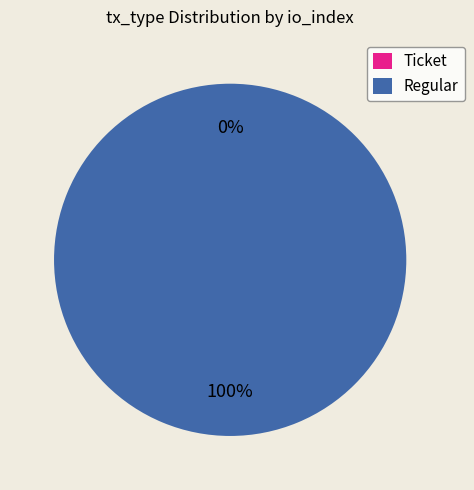

What percentage do Ticket and Regular together represent?

100.0%